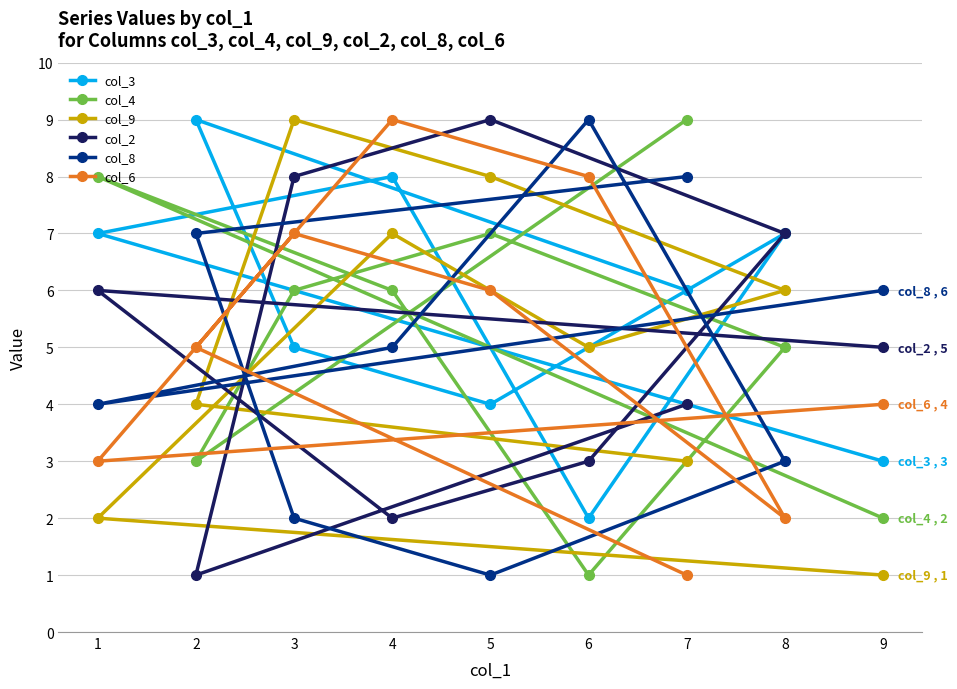

How many intersections are there between col_6 and col_8?

4